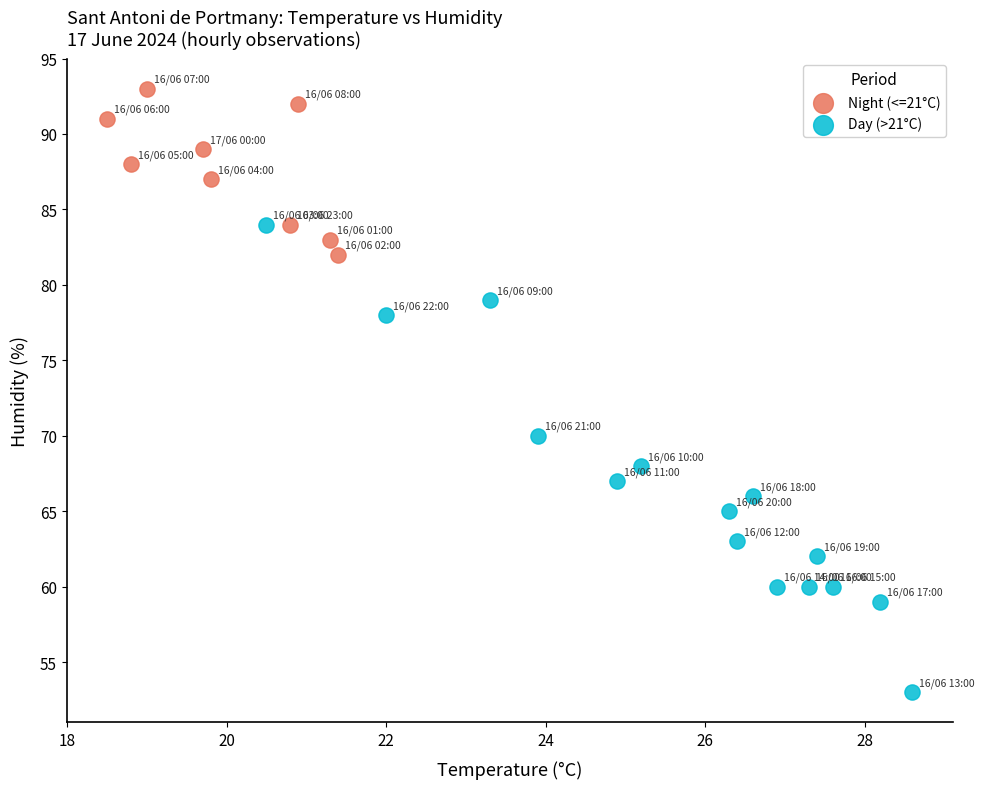

Which series reaches the minimum Y coordinate?

Day (>21°C)